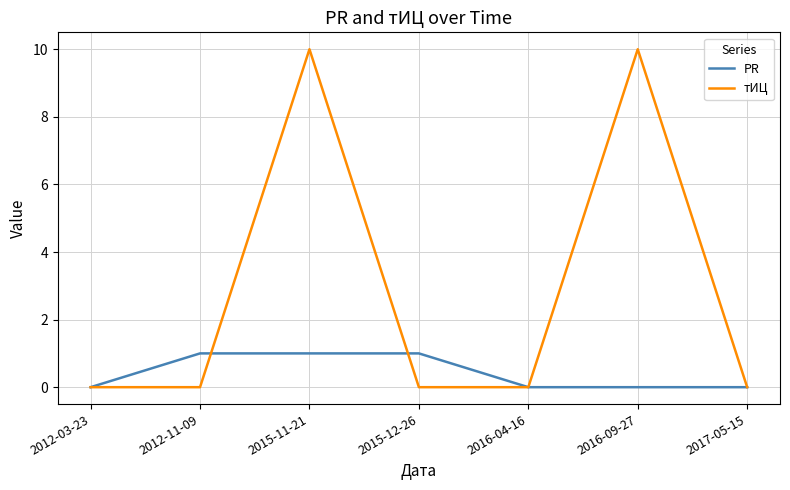

Is the value of тИЦ at 2016-09-27 greater than the value of PR at 2017-05-15?

Yes